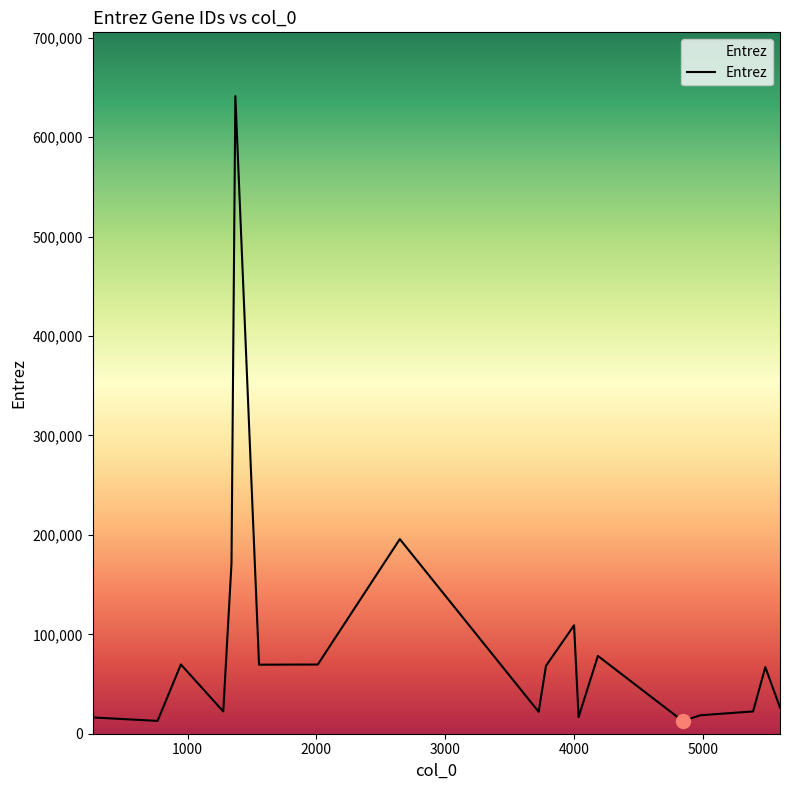

What is the difference between the maximum and minimum values?

628540